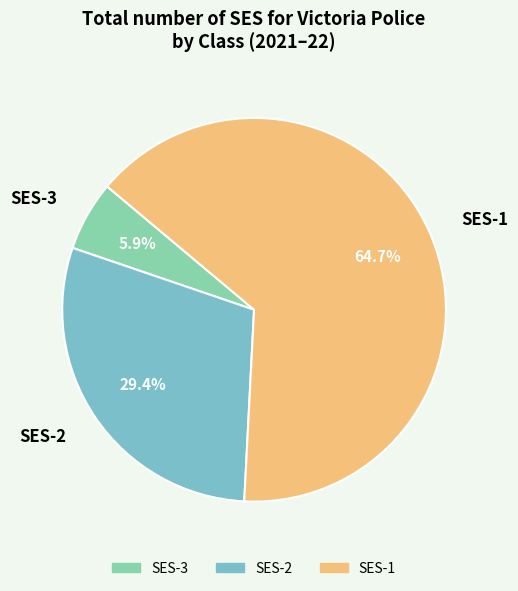

The SES-1 slice represents 65% of the pie. True or false?

True